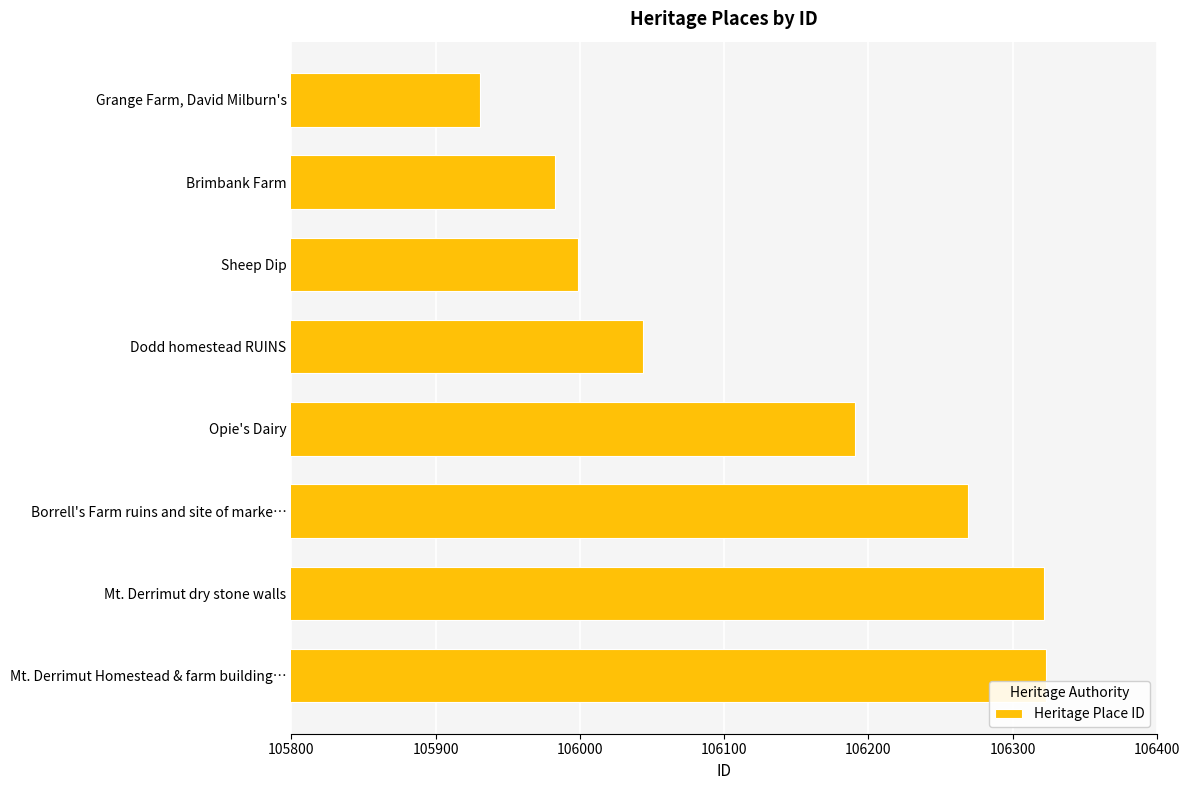

The value at Borrell's Farm ruins and site of marke… is 106269. True or false?

True